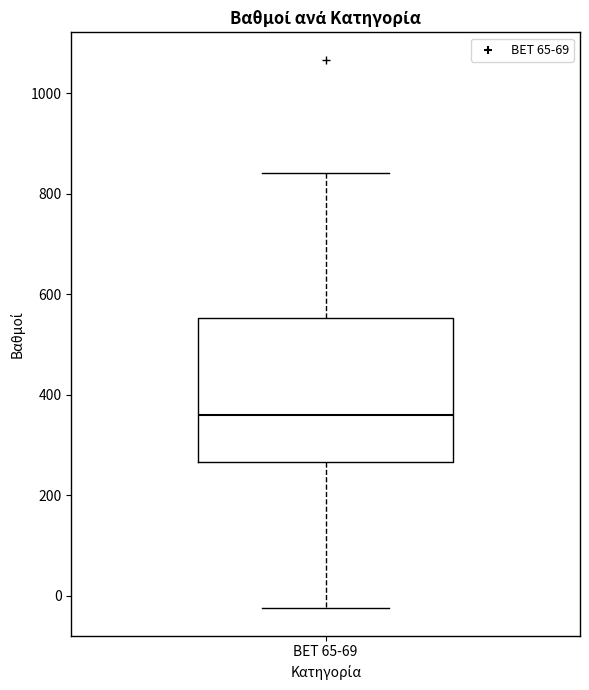

Where does the upper whisker of the box for BET 65-69 end on the y-axis? The values are not printed on the chart, so give them approximately, as read against the axis.

840